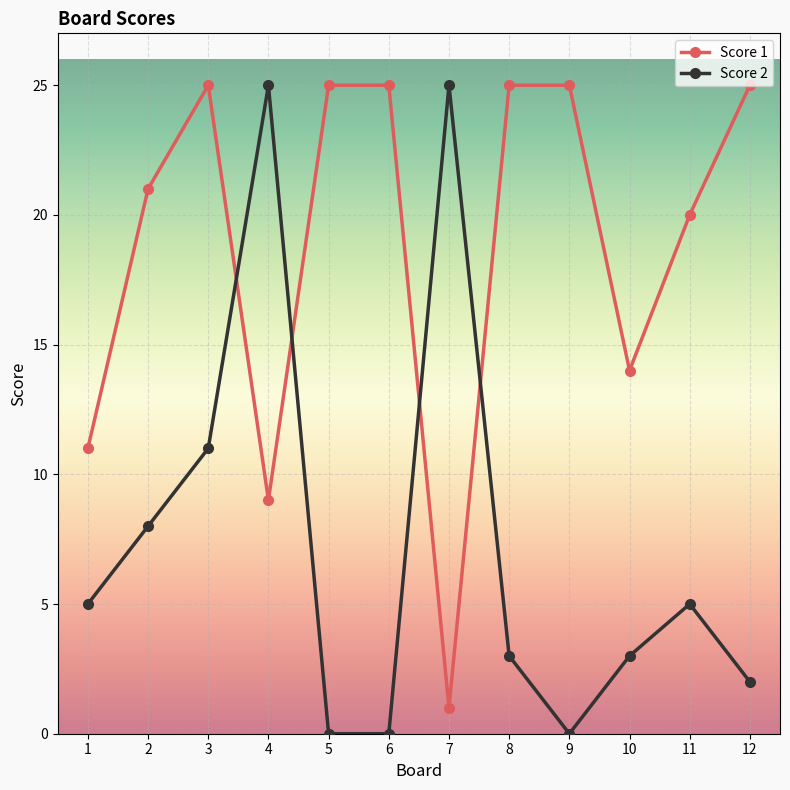

True or false: Score 2 and Score 1 cross at least once.

True